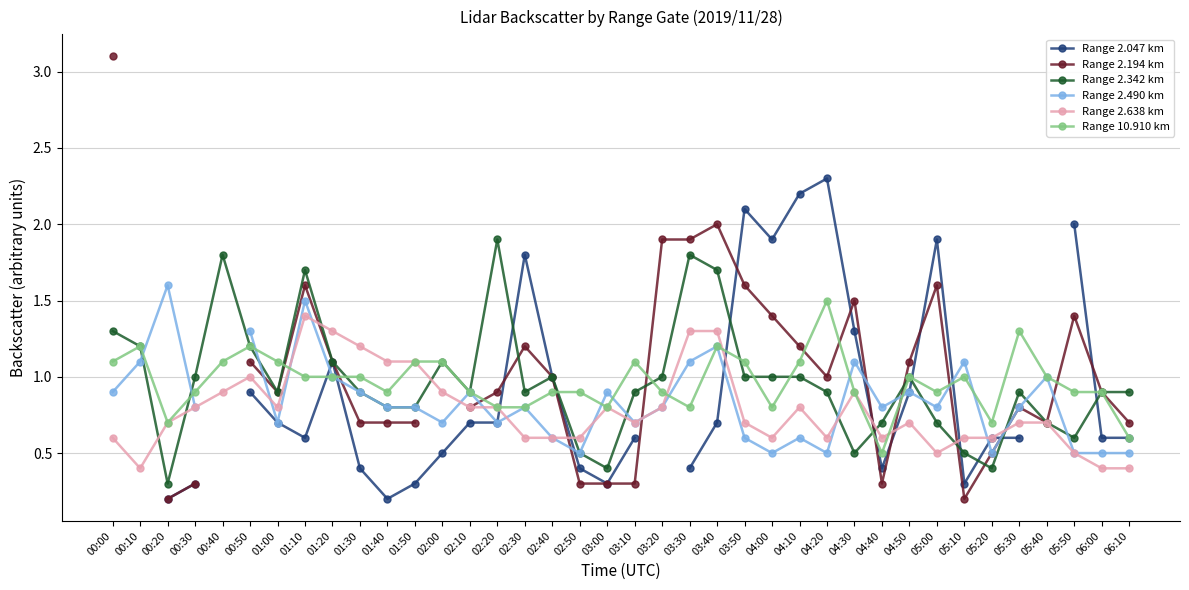

True or false: Range 2.638 km has a value of 0.8 at 05:50.

False